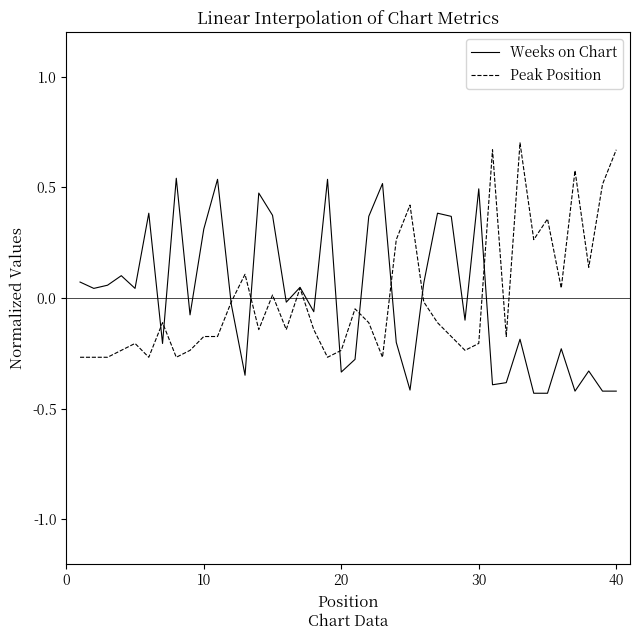

Rank the series by their maximum value, from highest to lowest.

Peak Position, Weeks on Chart